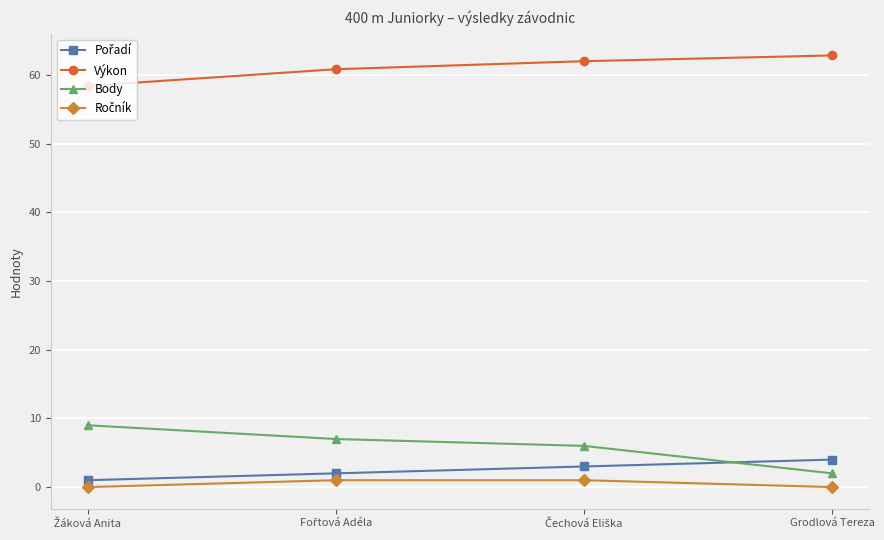

At how many categories does at least one series exceed 38?

4